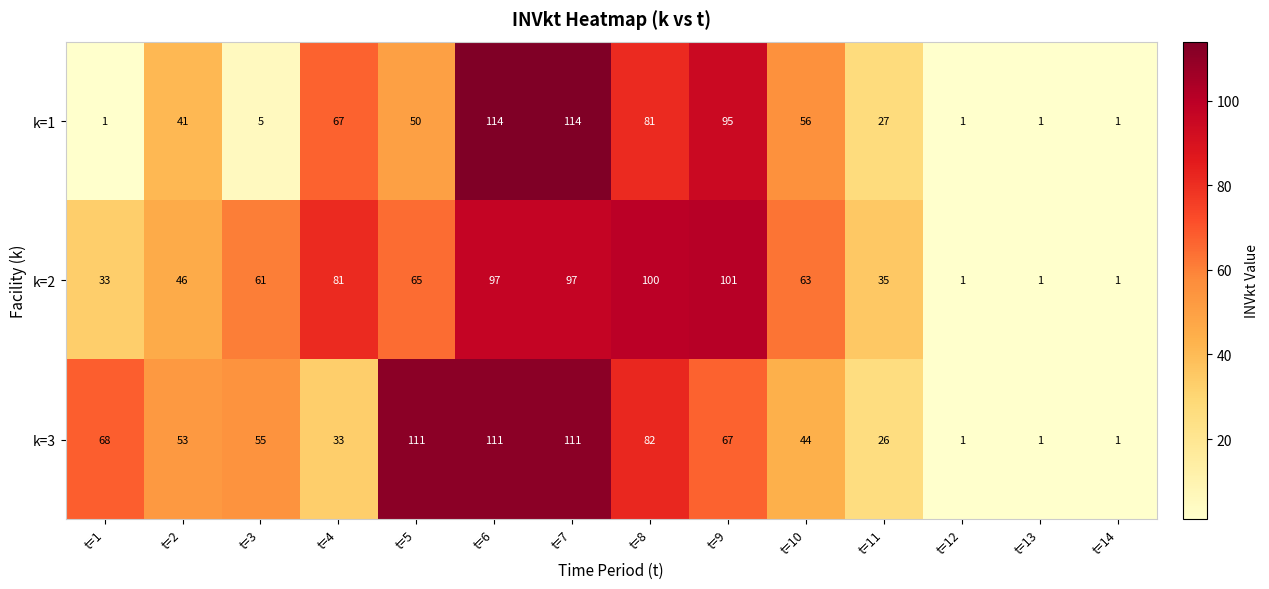

The value of k=2 at t=7 is 58. True or false?

False